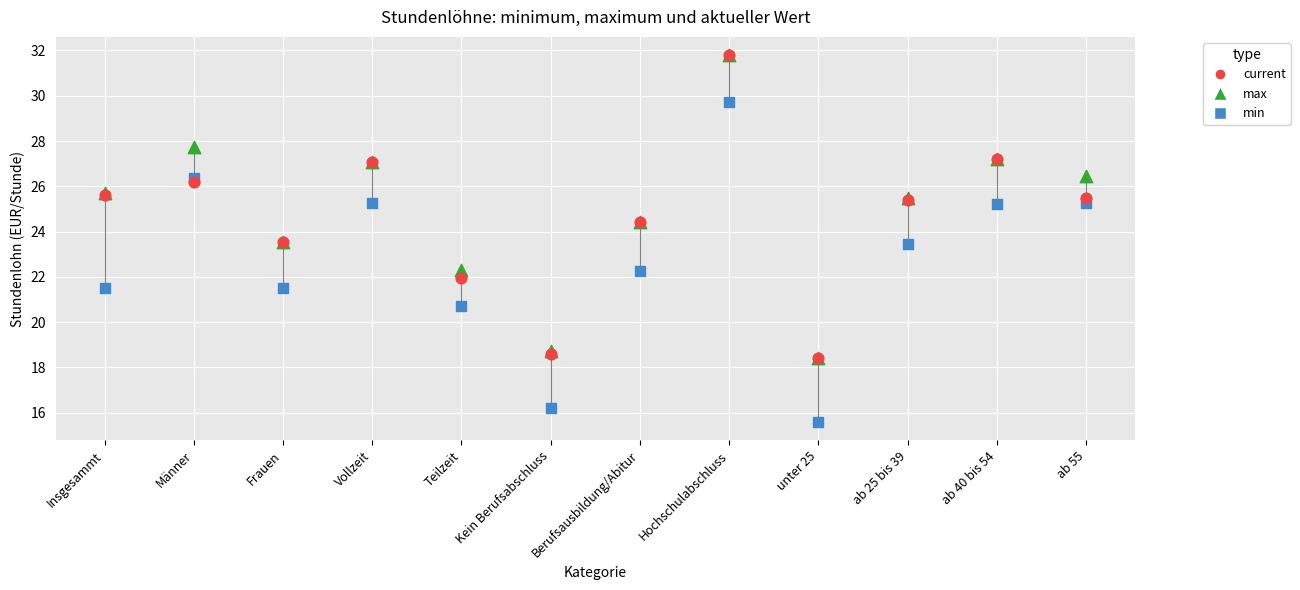

Which series has the largest Y range (max minus min)?

min